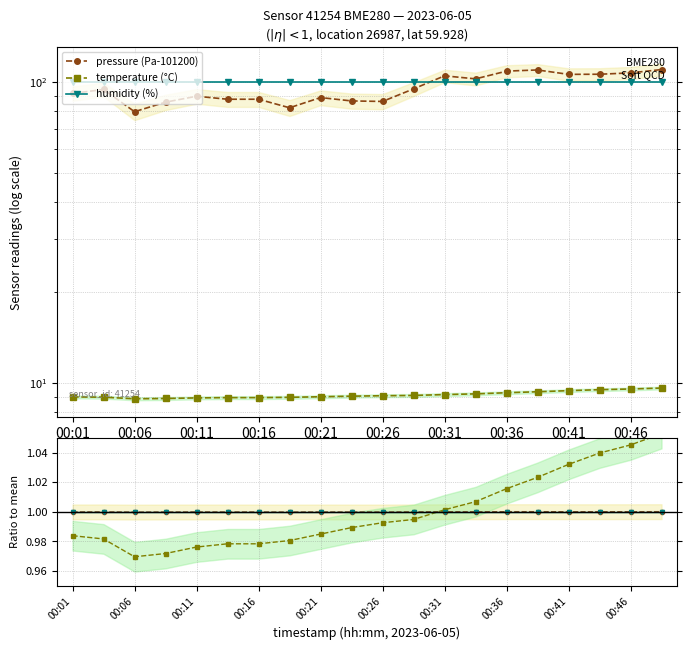

At how many categories does at least one series exceed 85?

20